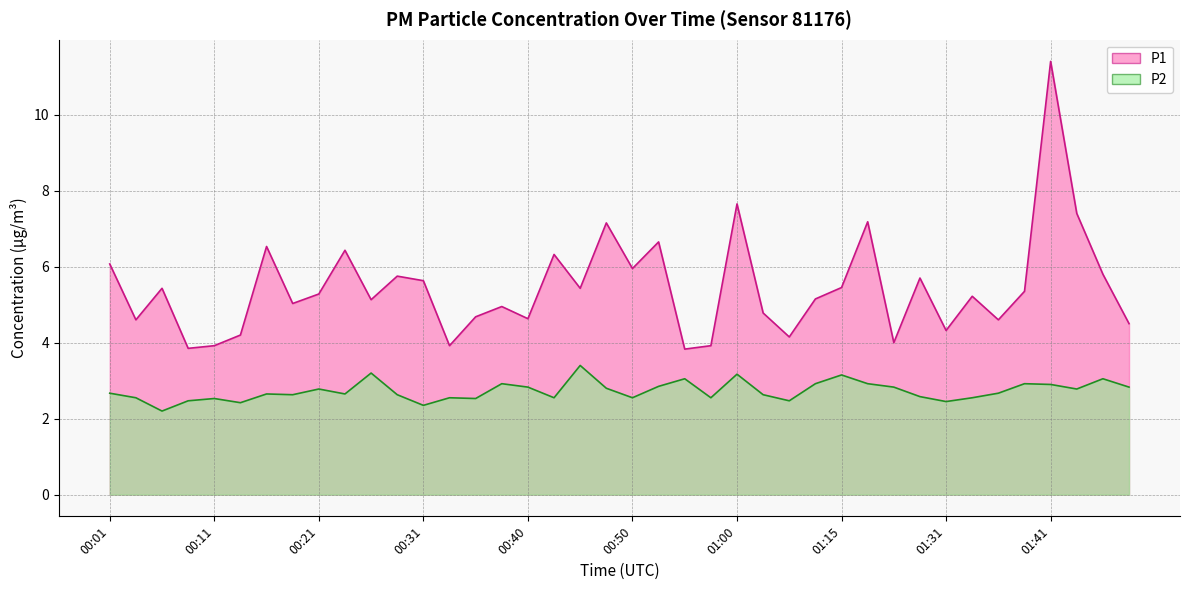

List the series in order of their peak value, lowest first.

P2, P1